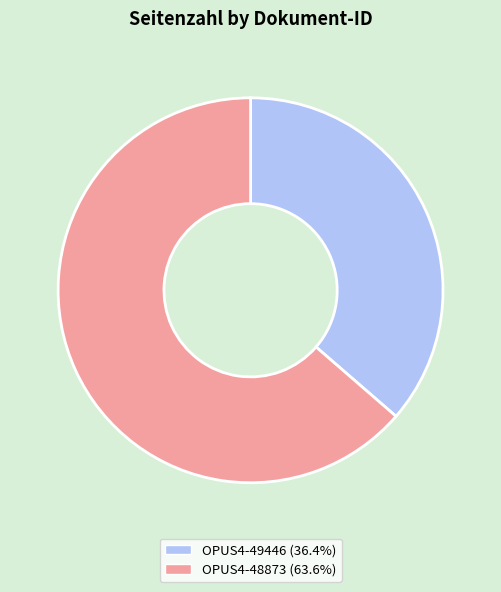

Rank the categories by value from lowest to highest.

OPUS4-49446, OPUS4-48873